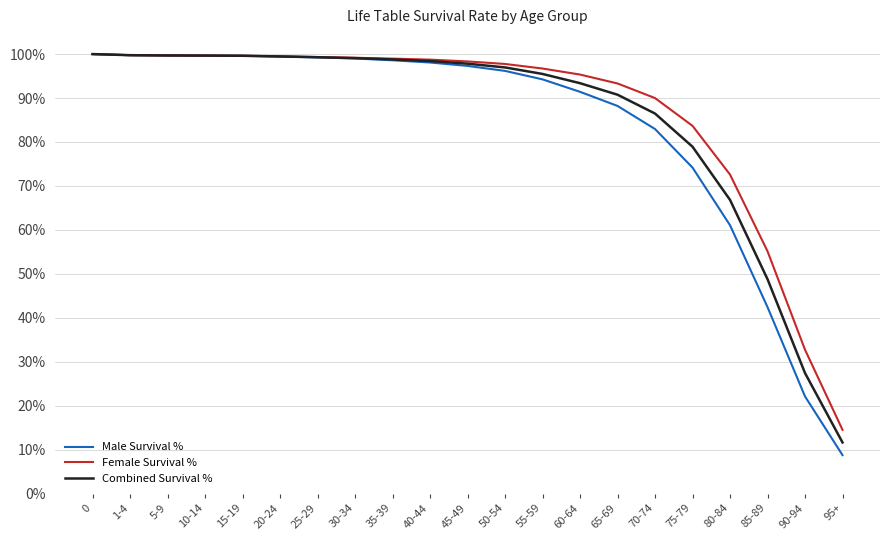

What position from the right is 10-14?

18